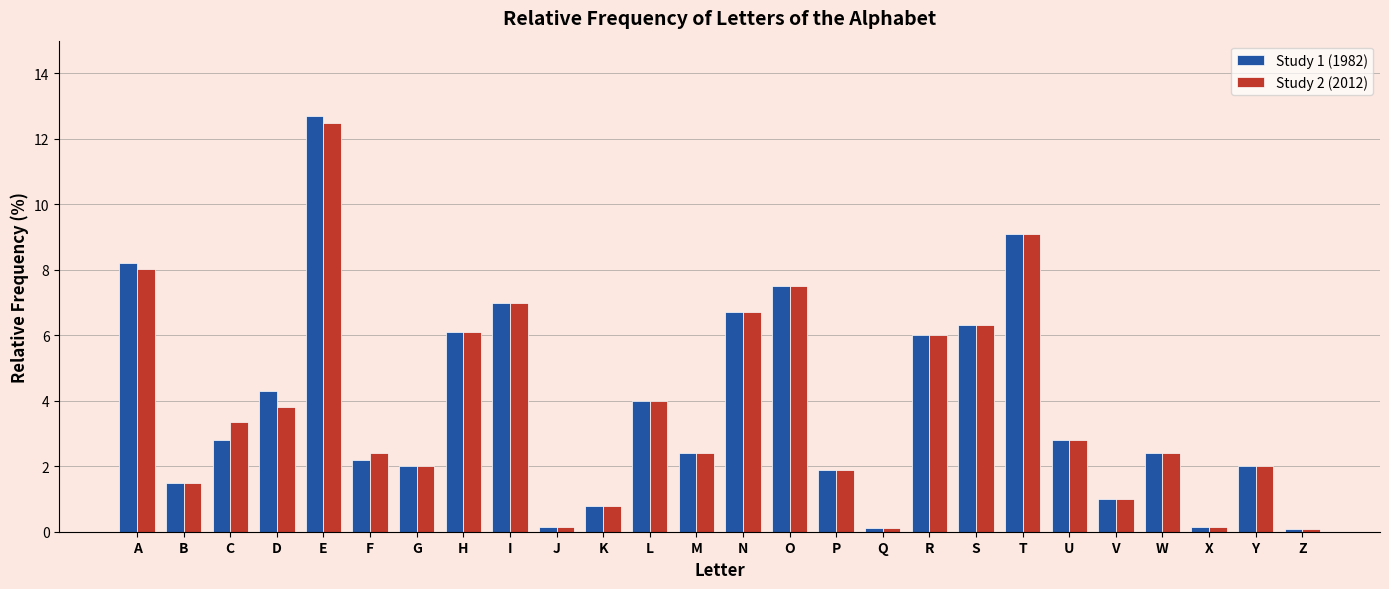

Is the value of Study 1 (1982) at G greater than the value of Study 2 (2012) at Q?

Yes